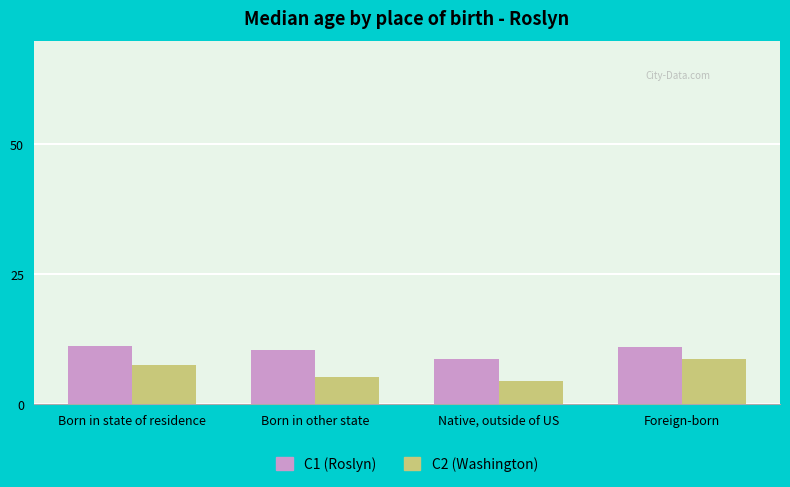

At Foreign-born, list the series in order from largest to smallest.

C1 (Roslyn), C2 (Washington)